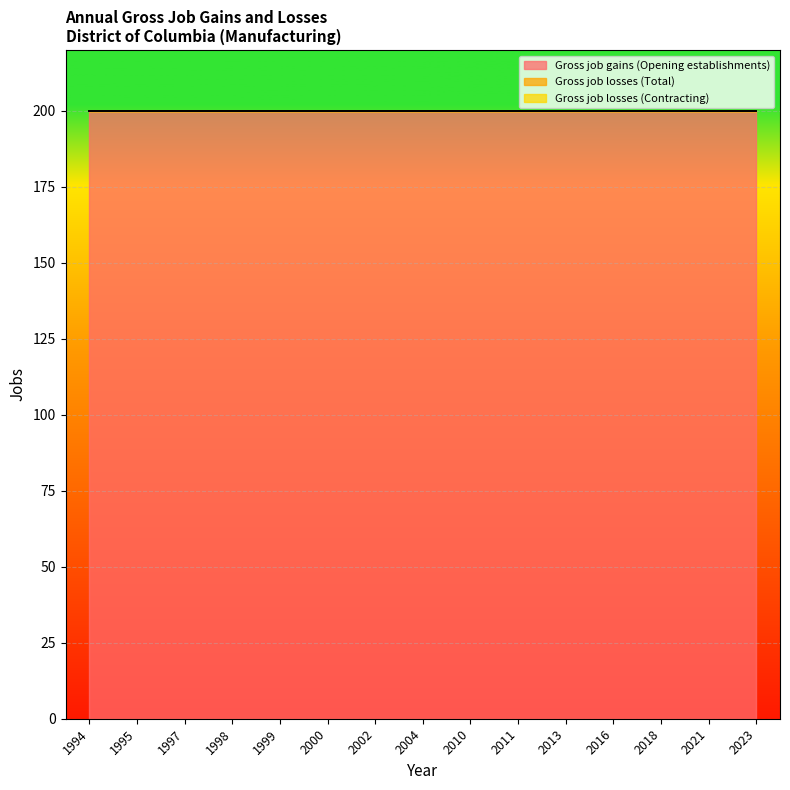

List the series in order of their peak value, lowest first.

Gross job losses (Total), Gross job losses (Contracting), Gross job gains (Opening establishments)